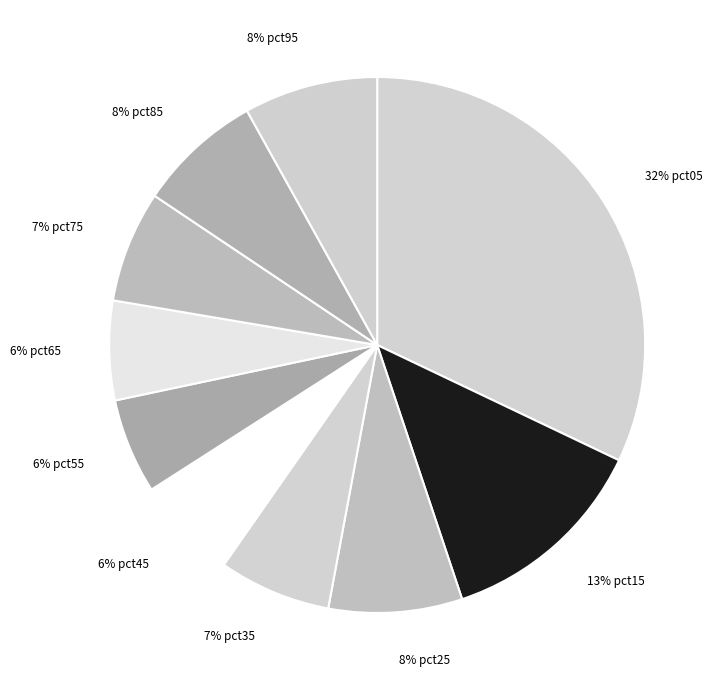

Count the number of slices in the pie.

10